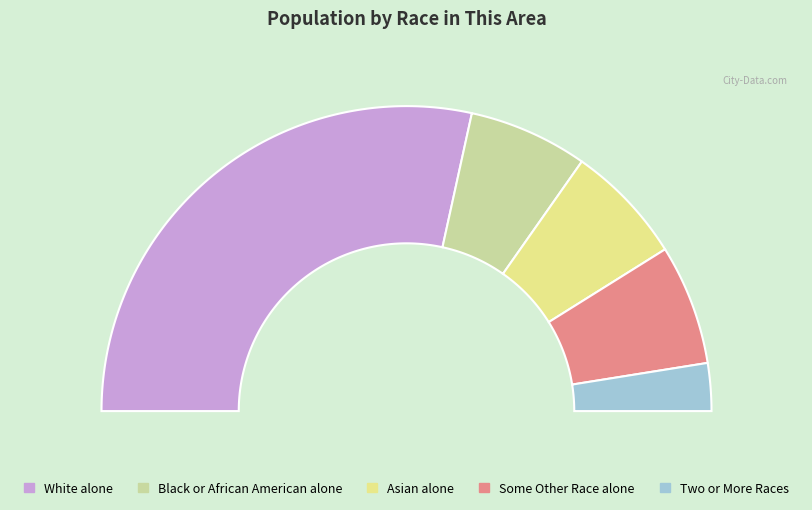

To the nearest percent, what is the difference between the Asian alone and White alone slice percentages?

44%